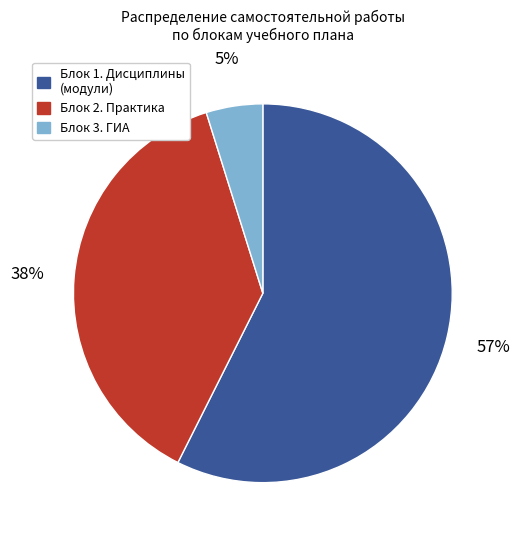

How many slices are in this pie chart?

3